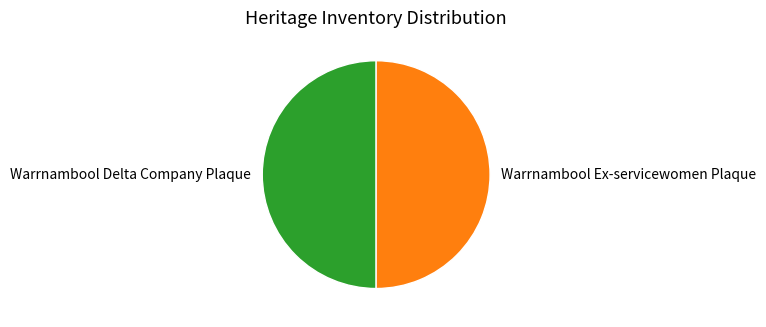

Do Warrnambool Ex-servicewomen Plaque and Warrnambool Delta Company Plaque together represent more than half of the pie?

Yes